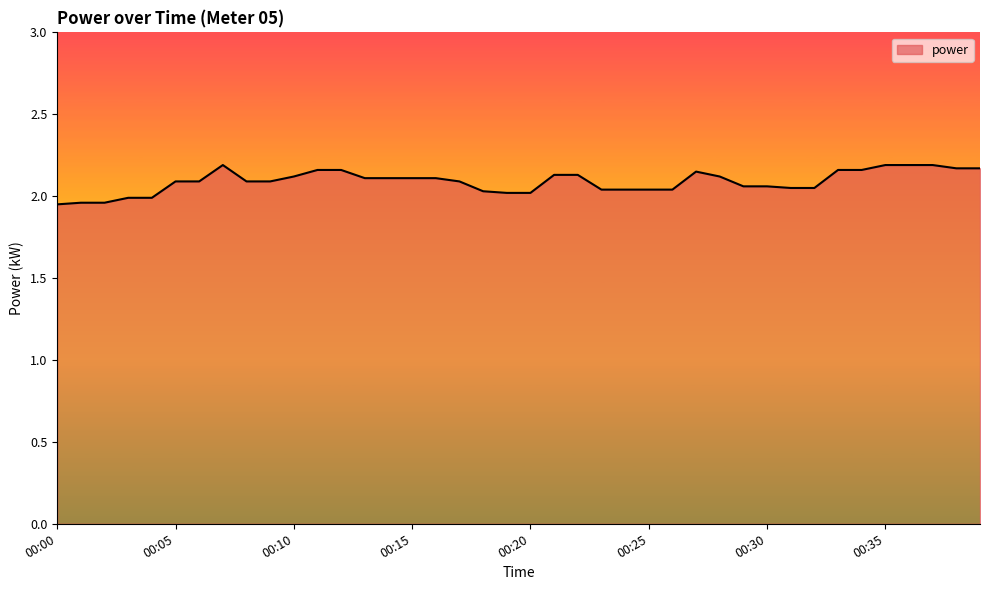

How many distinct data groups are displayed?

1